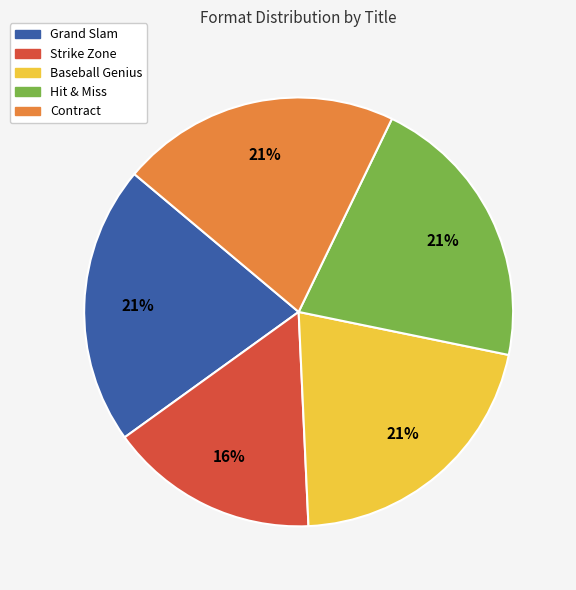

How many slices are in this pie chart?

5